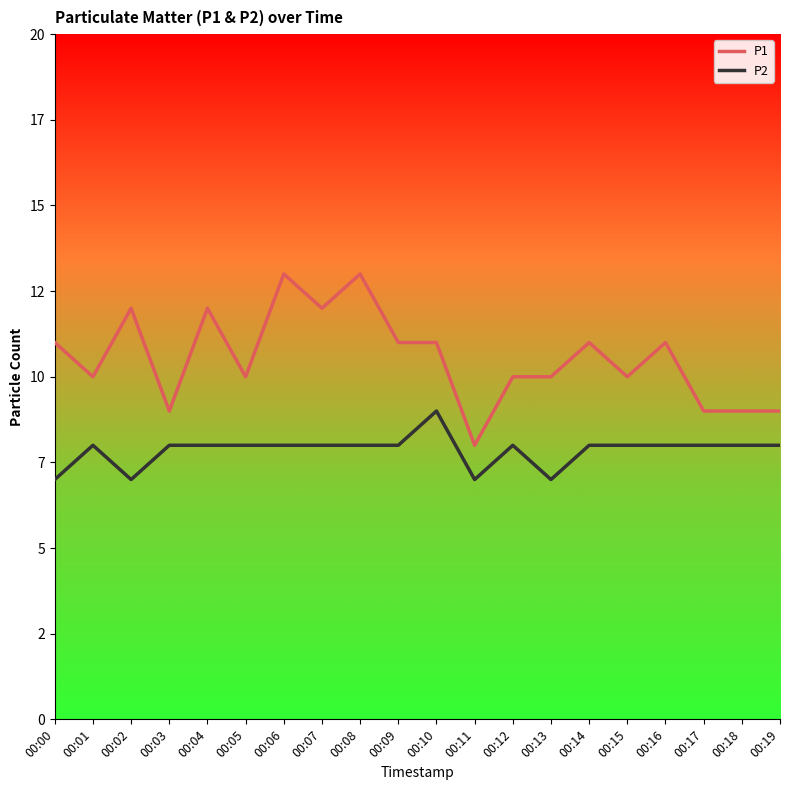

Does the chart display data point markers on the line(s)?

No